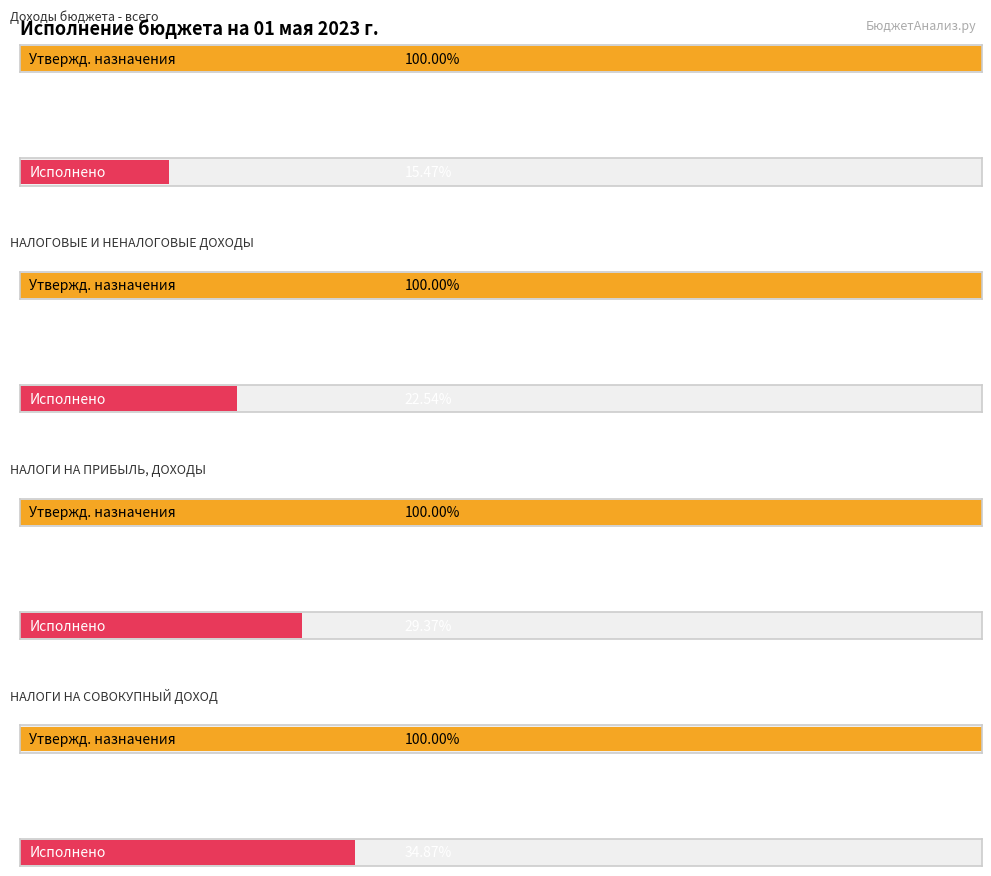

Are the bars grouped side by side (vs. stacked)?

Yes